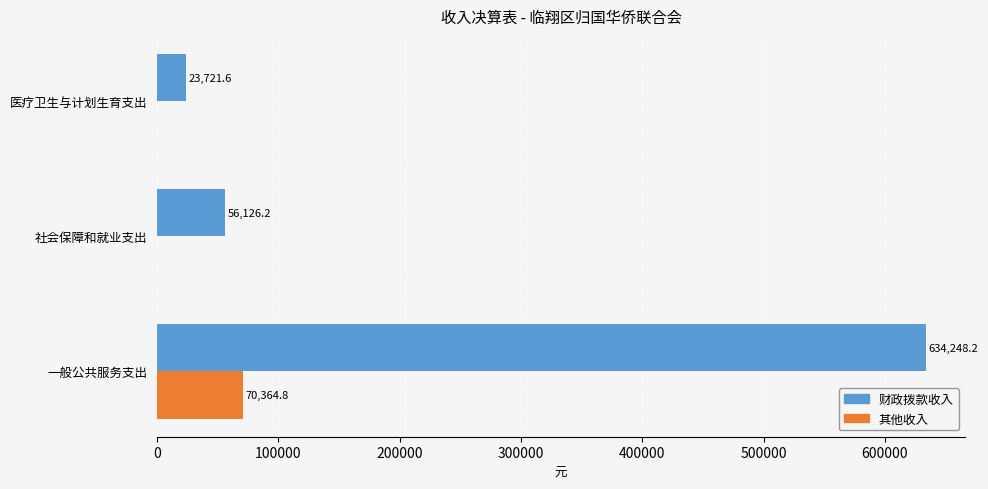

True or false: 财政拨款收入 has a value of 23721.6 at 医疗卫生与计划生育支出.

True